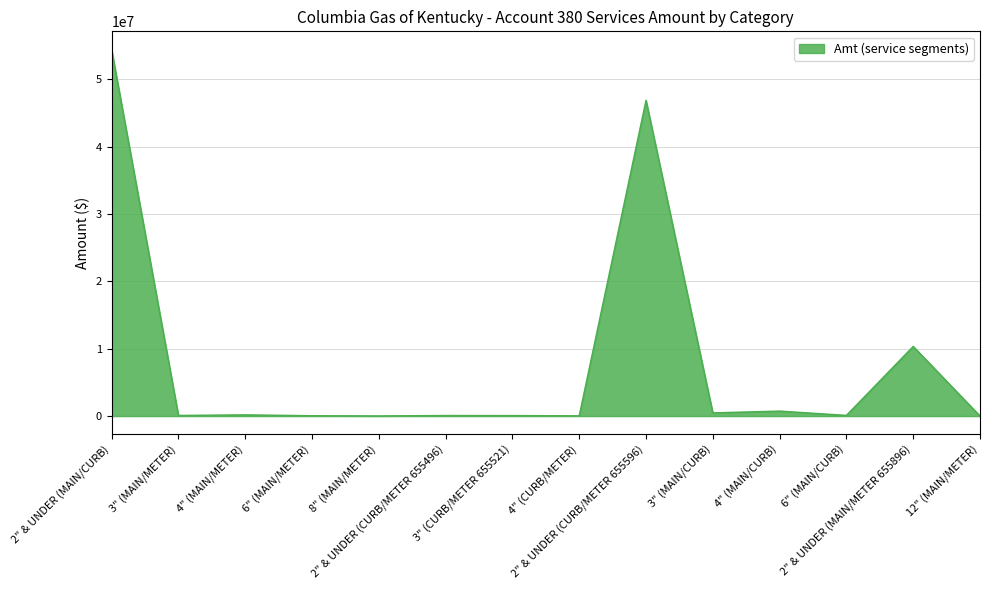

At which label is the value closest to 27197030?

2" & UNDER (MAIN/METER 655896)